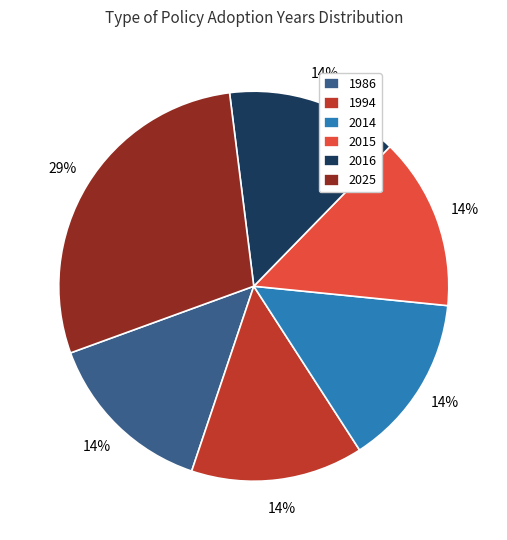

Count the number of slices in the pie.

6